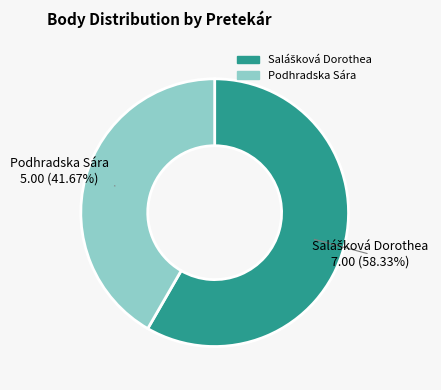

Is it true that Podhradska Sára is 42% of the pie?

True